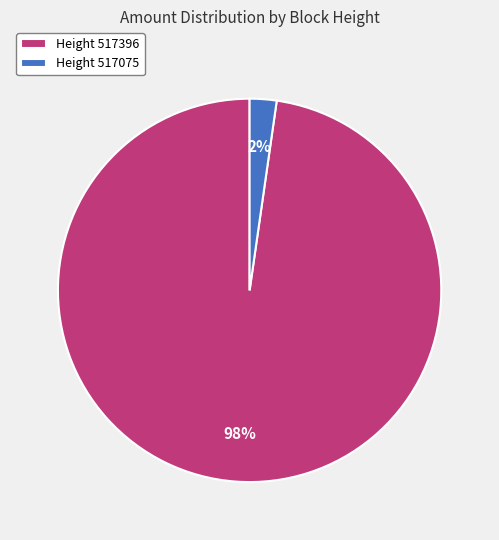

To the nearest percent, what is the average slice percentage?

50%